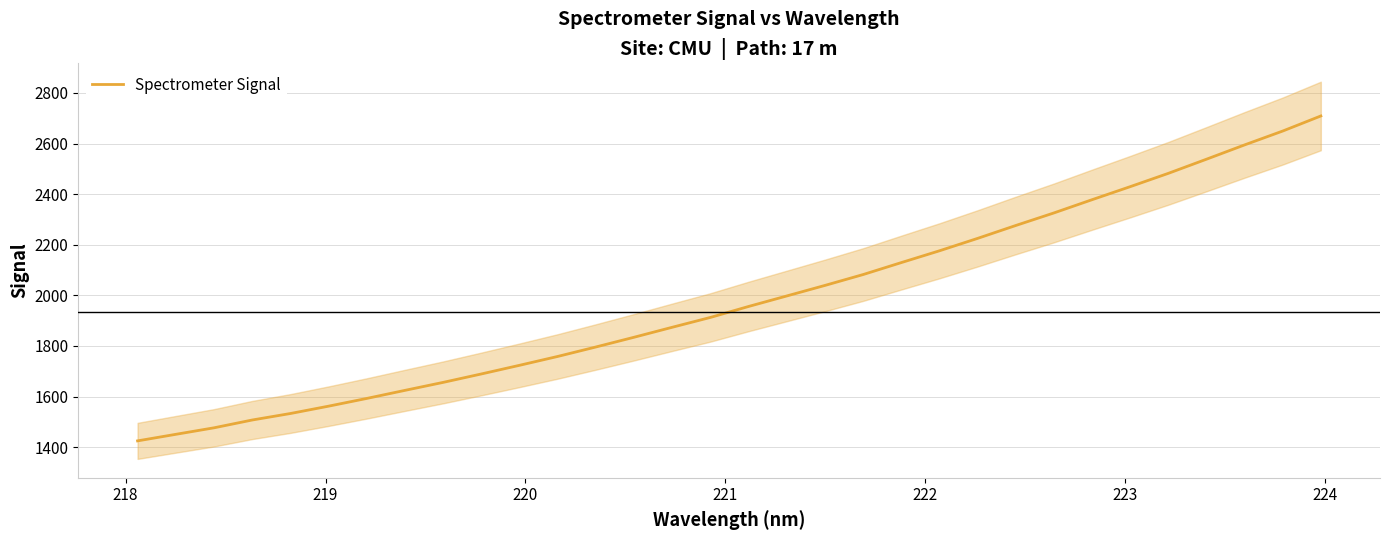

How many lines are shown in the chart?

1